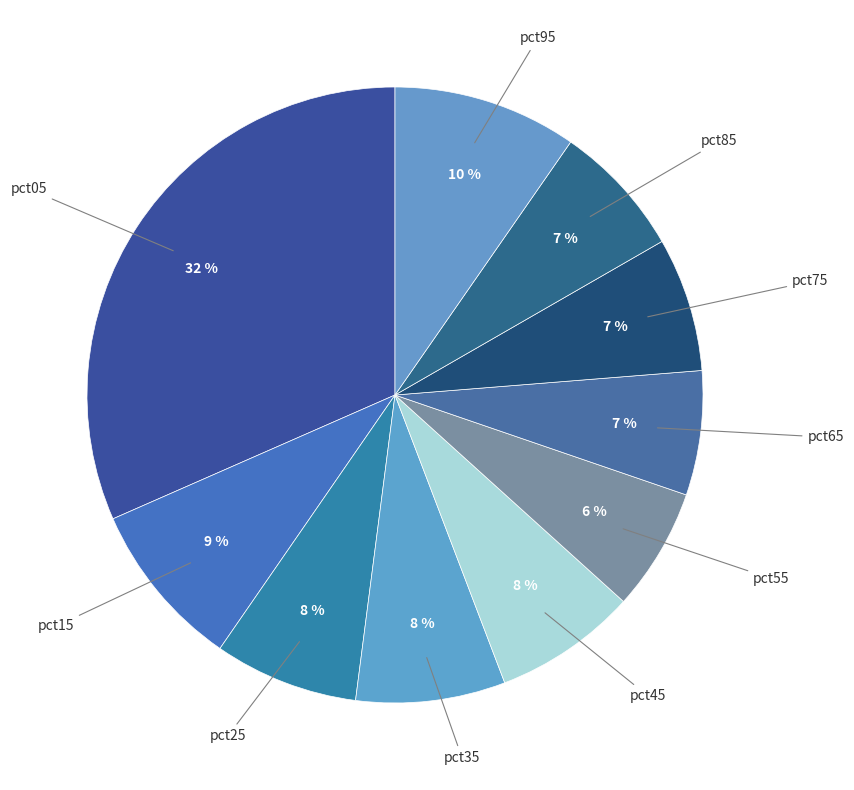

Count the number of slices in the pie.

10